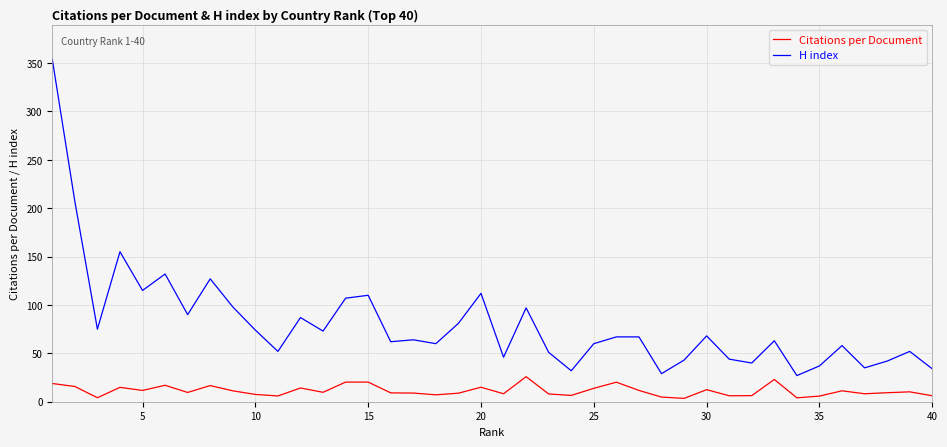

What are all the series names shown in the legend?

Citations per Document, H index